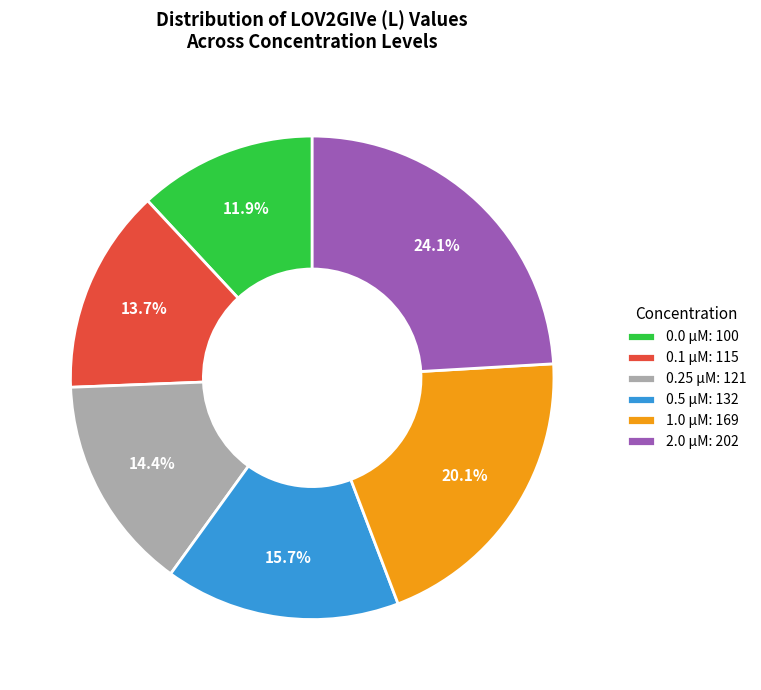

Which category has the biggest portion of the pie?

2.0